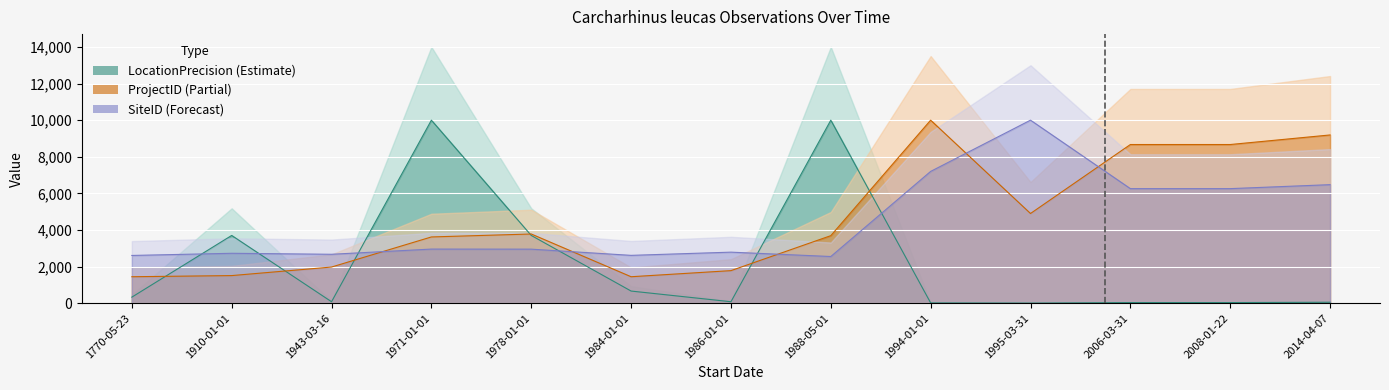

What position from the right is 1986-01-01?

7